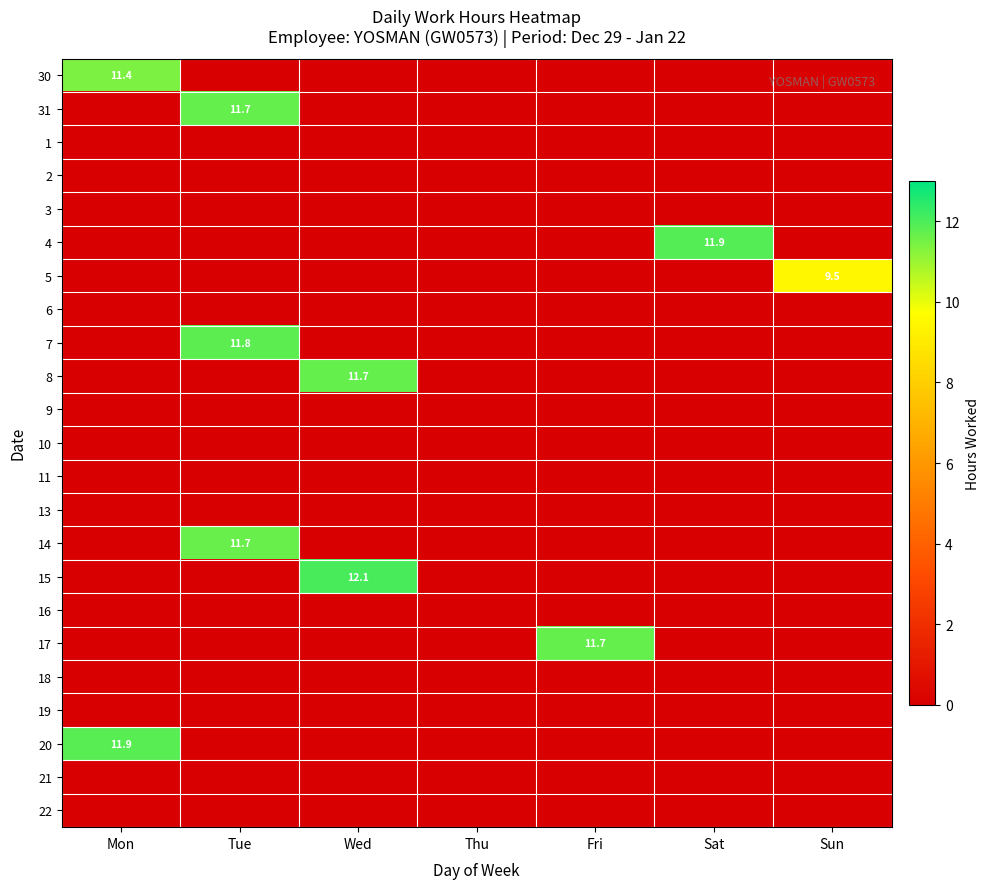

At which category is the sum across all series the highest?

Tue